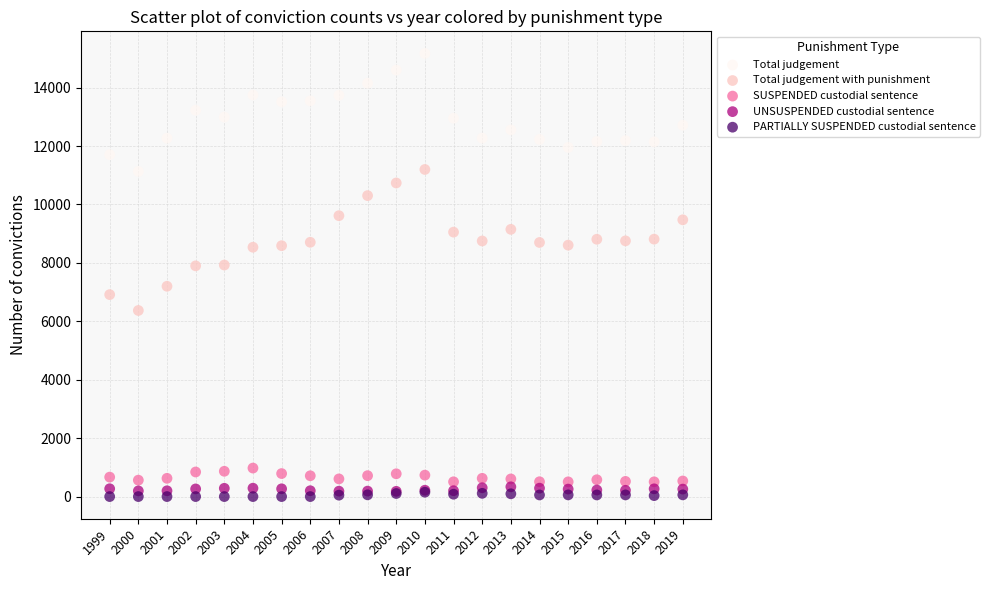

What are all the series names shown in the legend?

Total judgement, Total judgement with punishment, SUSPENDED custodial sentence, UNSUSPENDED custodial sentence, PARTIALLY SUSPENDED custodial sentence